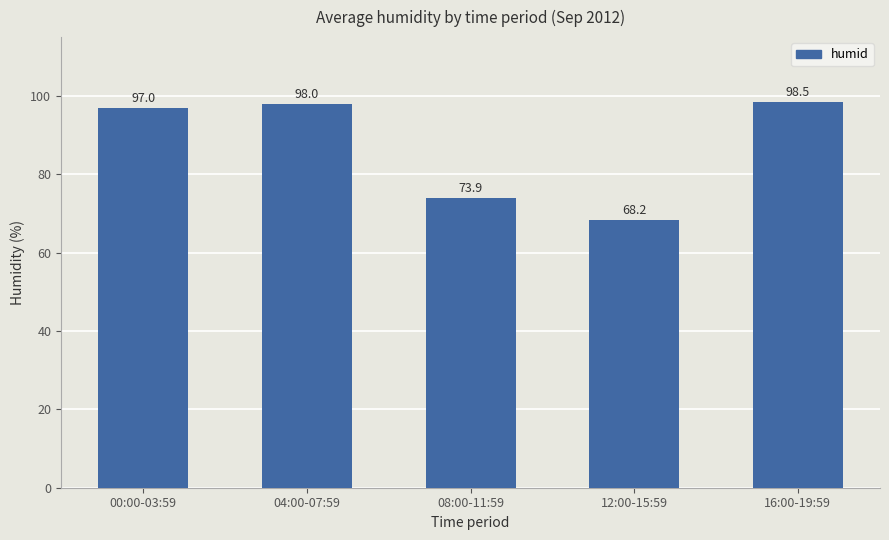

What is the average value?

87.1